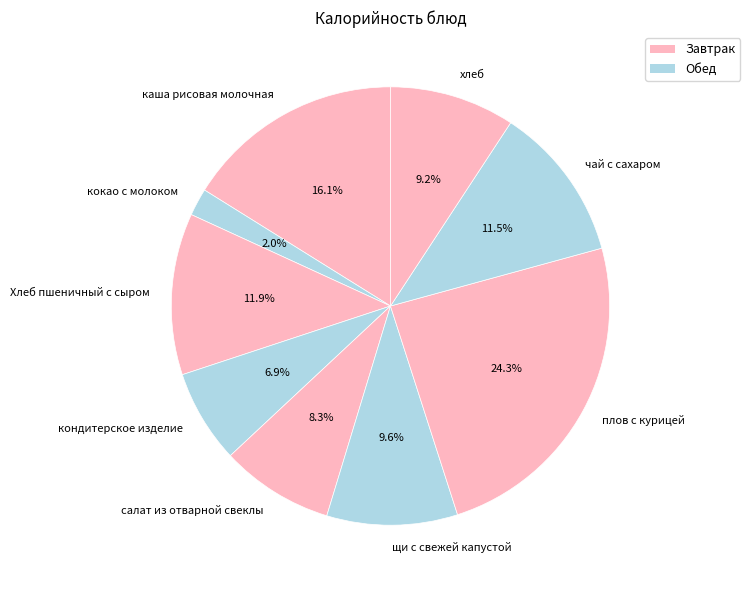

What is the ratio of the value at кокао с молоком to the value at хлеб?

0.2